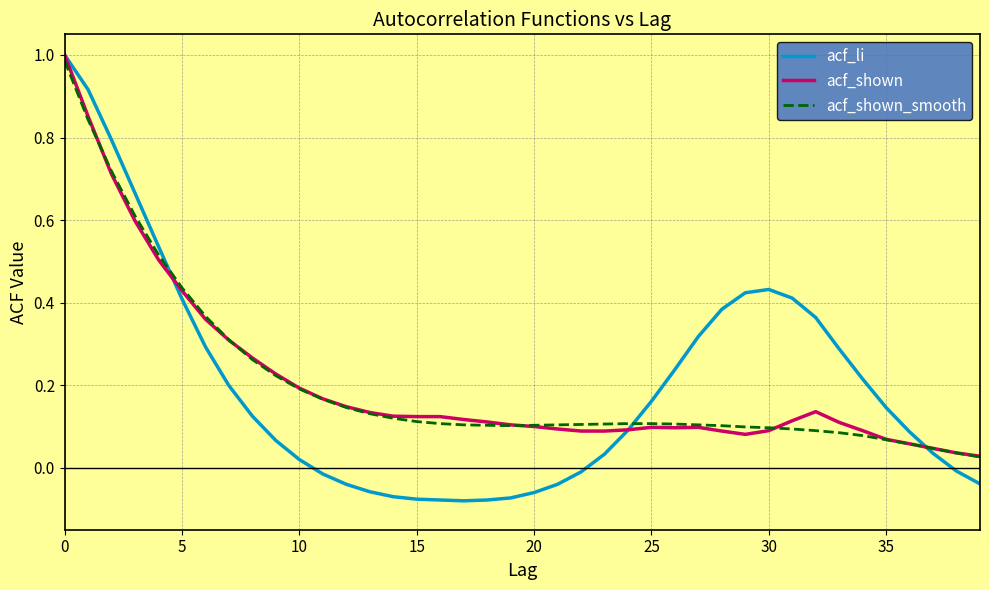

Which series has the widest spread of values?

acf_li